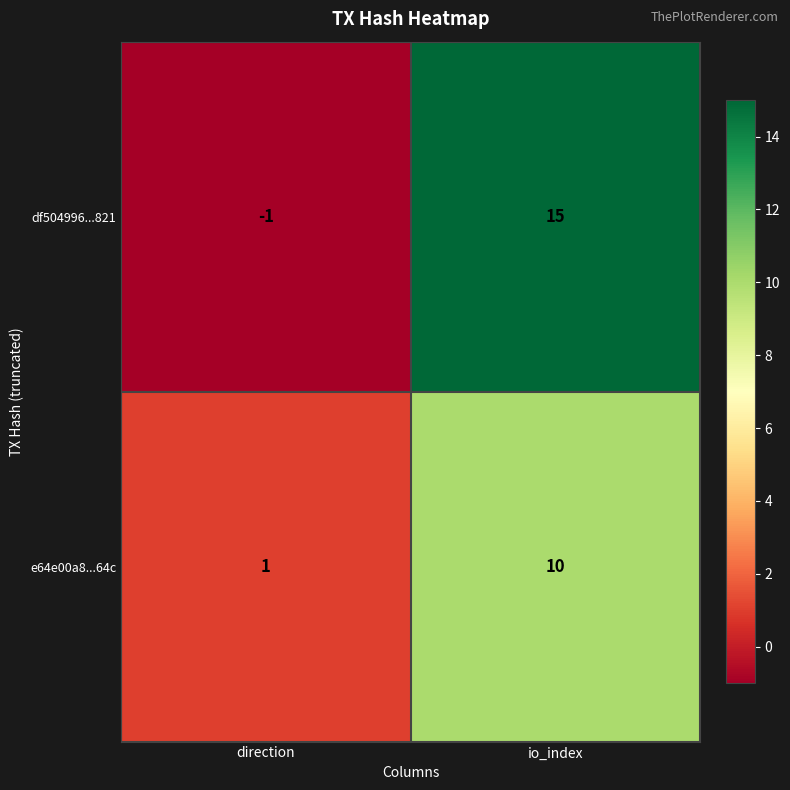

What is the difference between the highest and lowest values at direction?

2